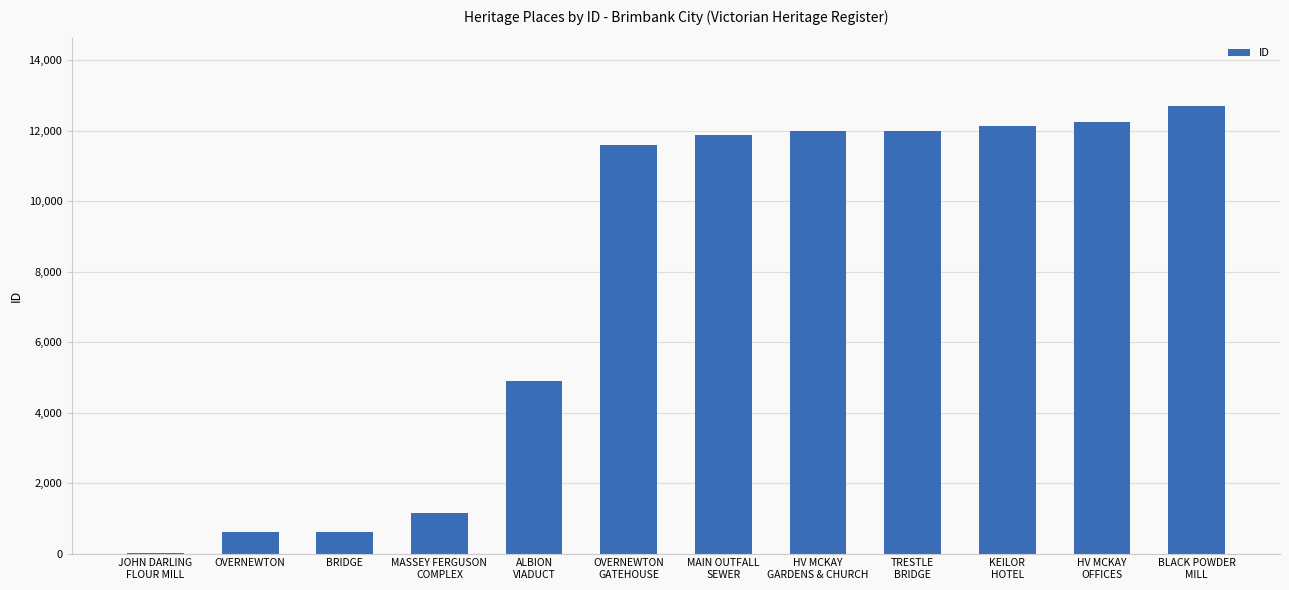

The chart shows a value of 611 at OVERNEWTON. True or false?

True